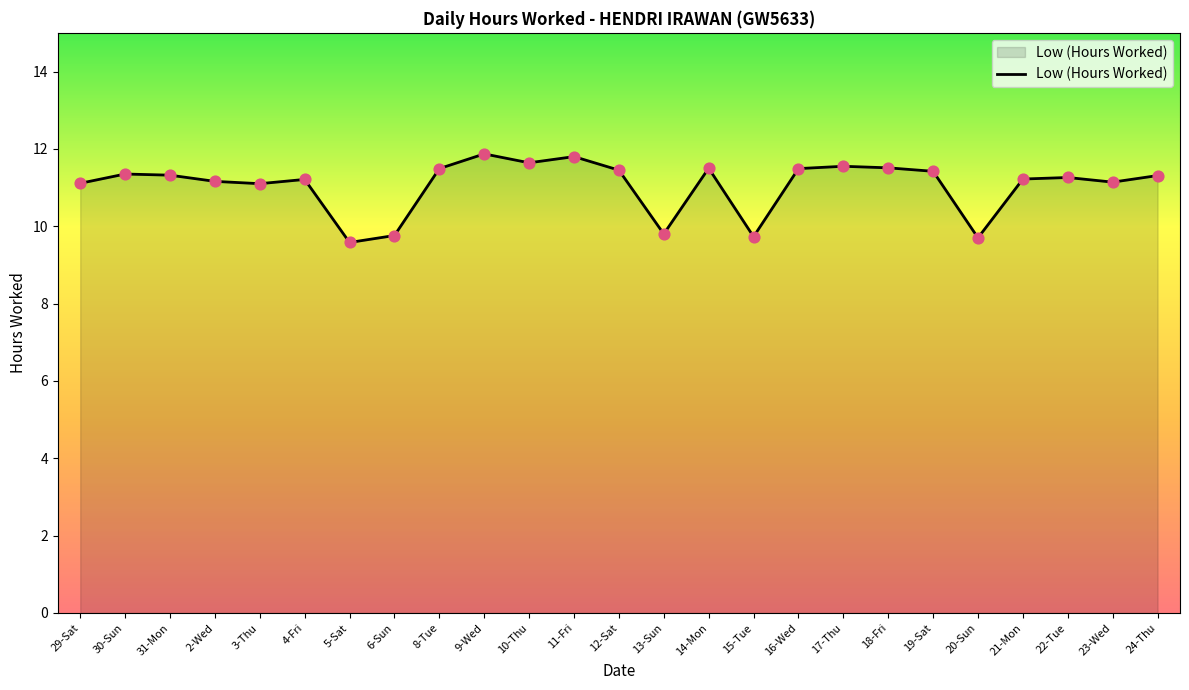

What is the ratio of the value at 23-Wed to the value at 15-Tue?

1.1